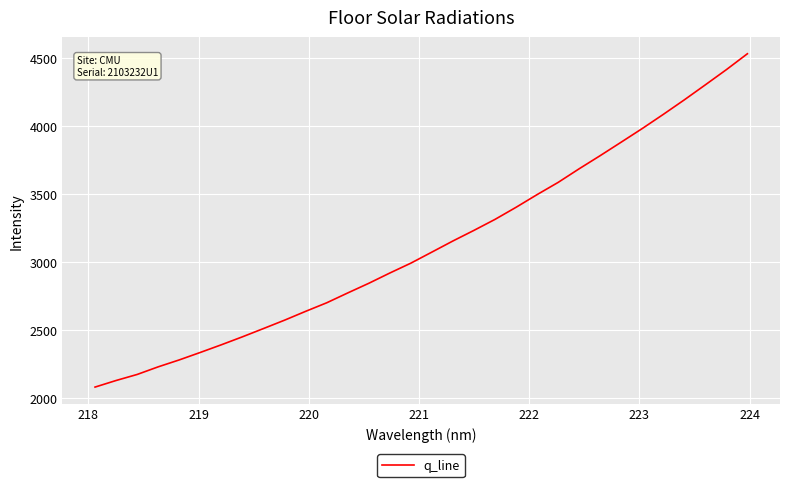

What is the smallest value displayed?

2081.8